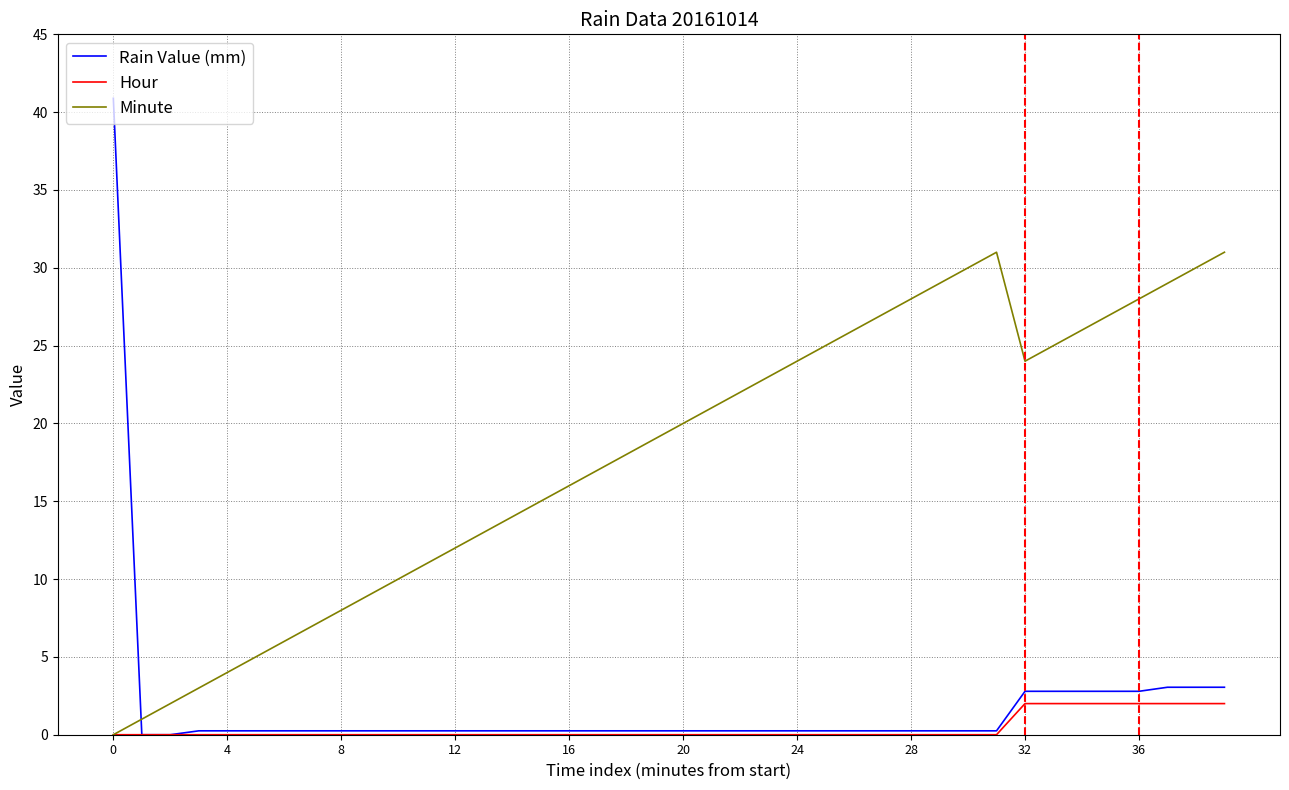

List the series in order of their peak value, highest first.

Rain Value (mm), Minute, Hour